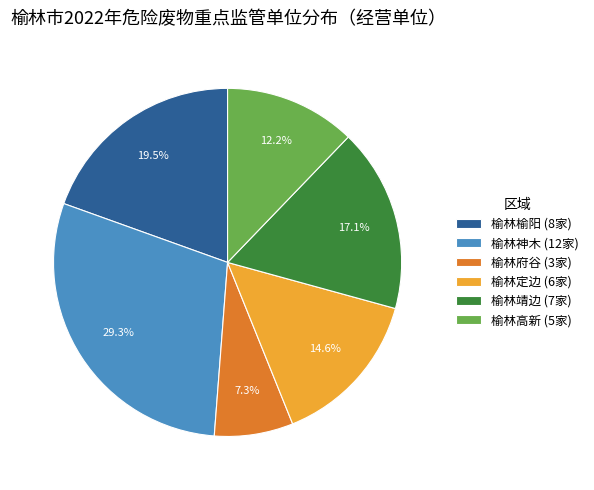

Does 榆林定边 account for over 50% of the chart?

No